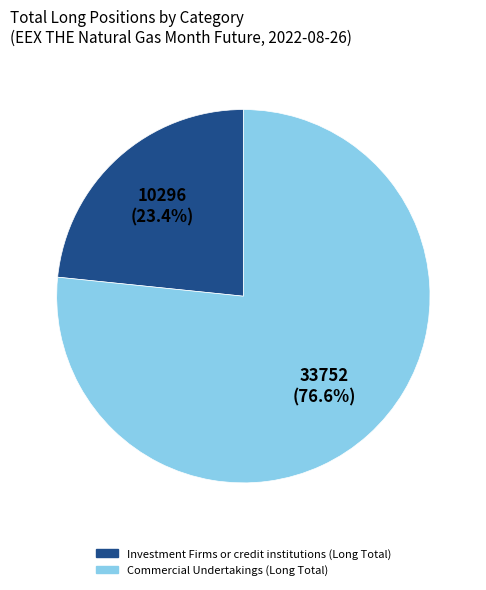

Does any single category account for the majority?

Yes